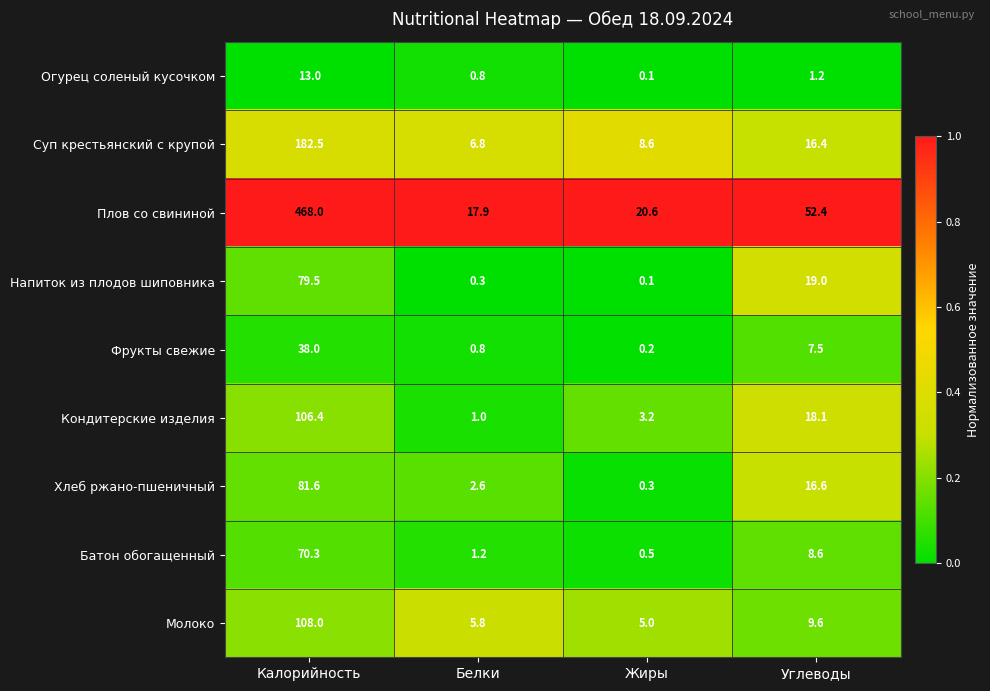

Which category has the highest value across all series?

Калорийность